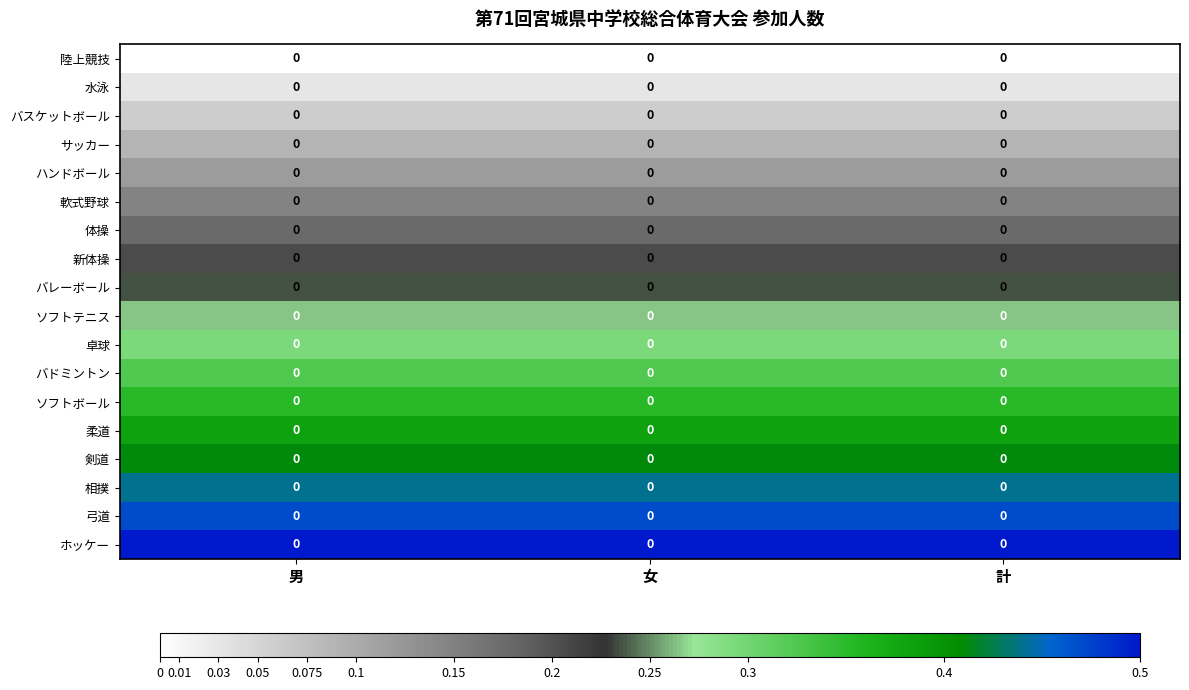

Which series has the widest spread of values?

陸上競技